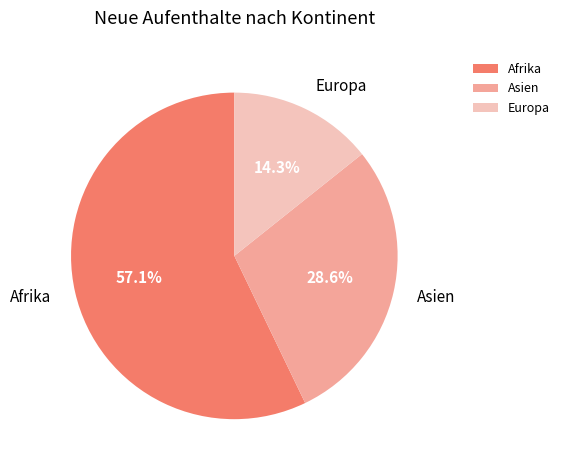

What is the ratio of the value at Europa to the value at Afrika?

0.3